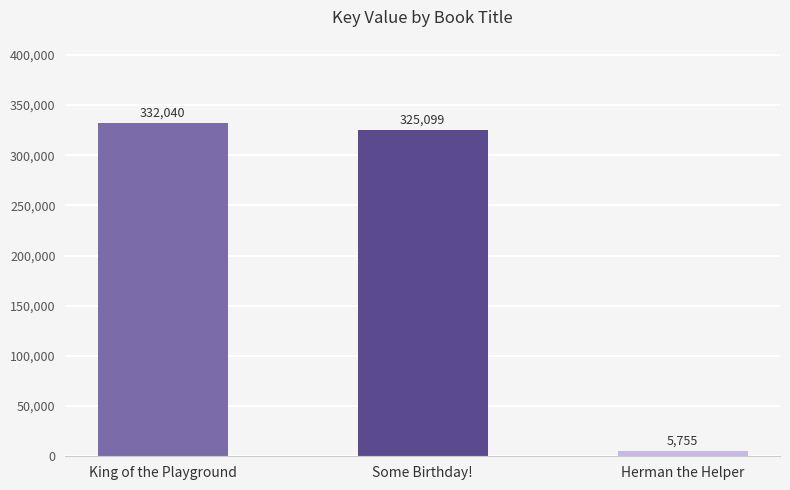

Reading right to left, extract all data points from this chart.

5755	325099	332040